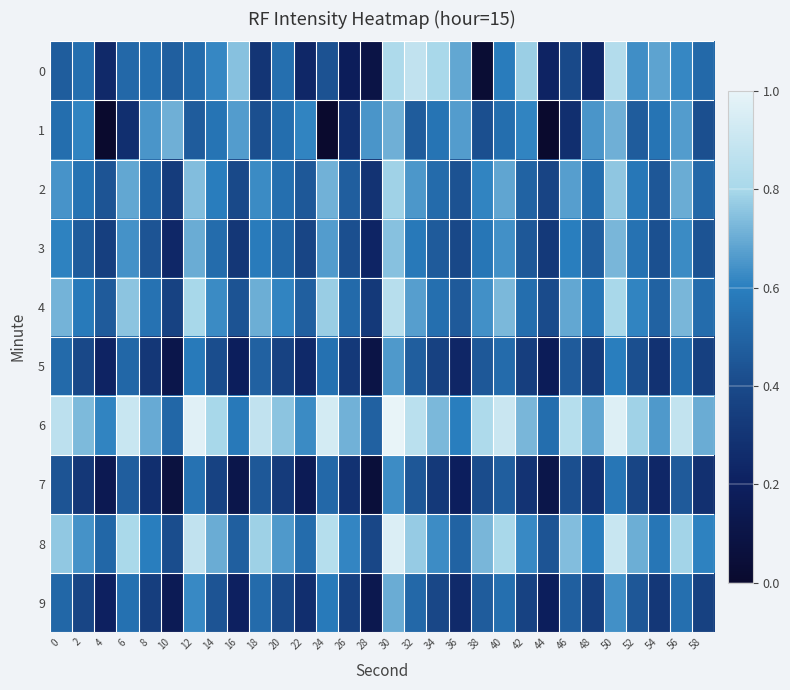

What is the total value across all series at 14?

5.7